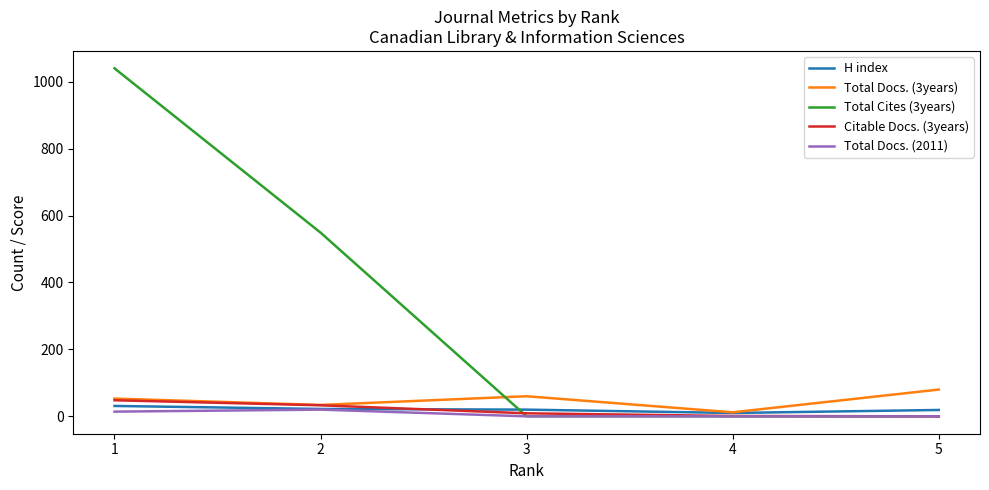

Is the value of Total Docs. (3years) at 1 greater than the value of Total Cites (3years) at 4?

Yes